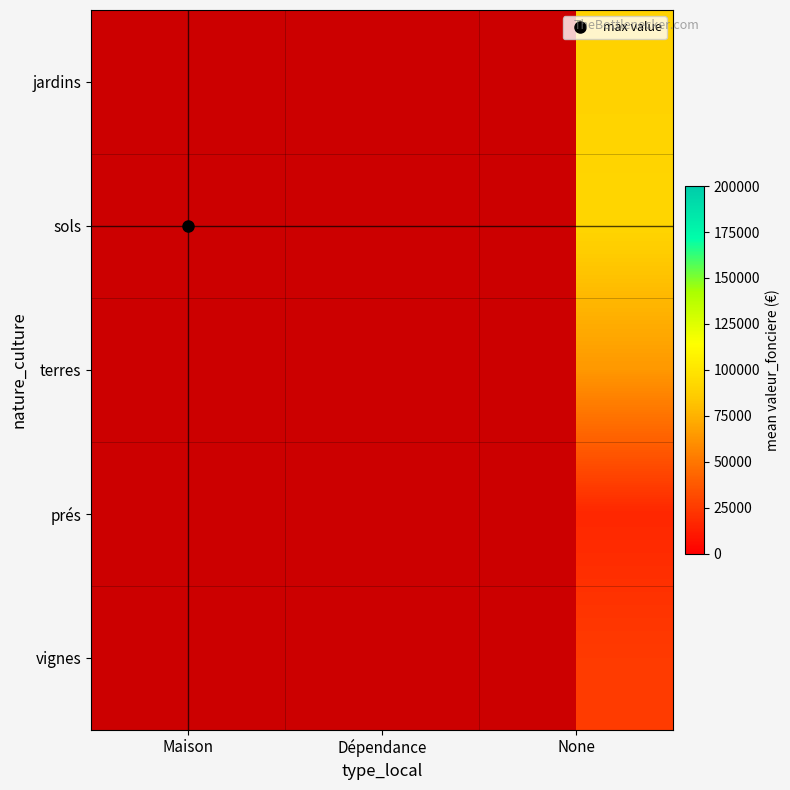

What is the total value across all series at None?

286246.7